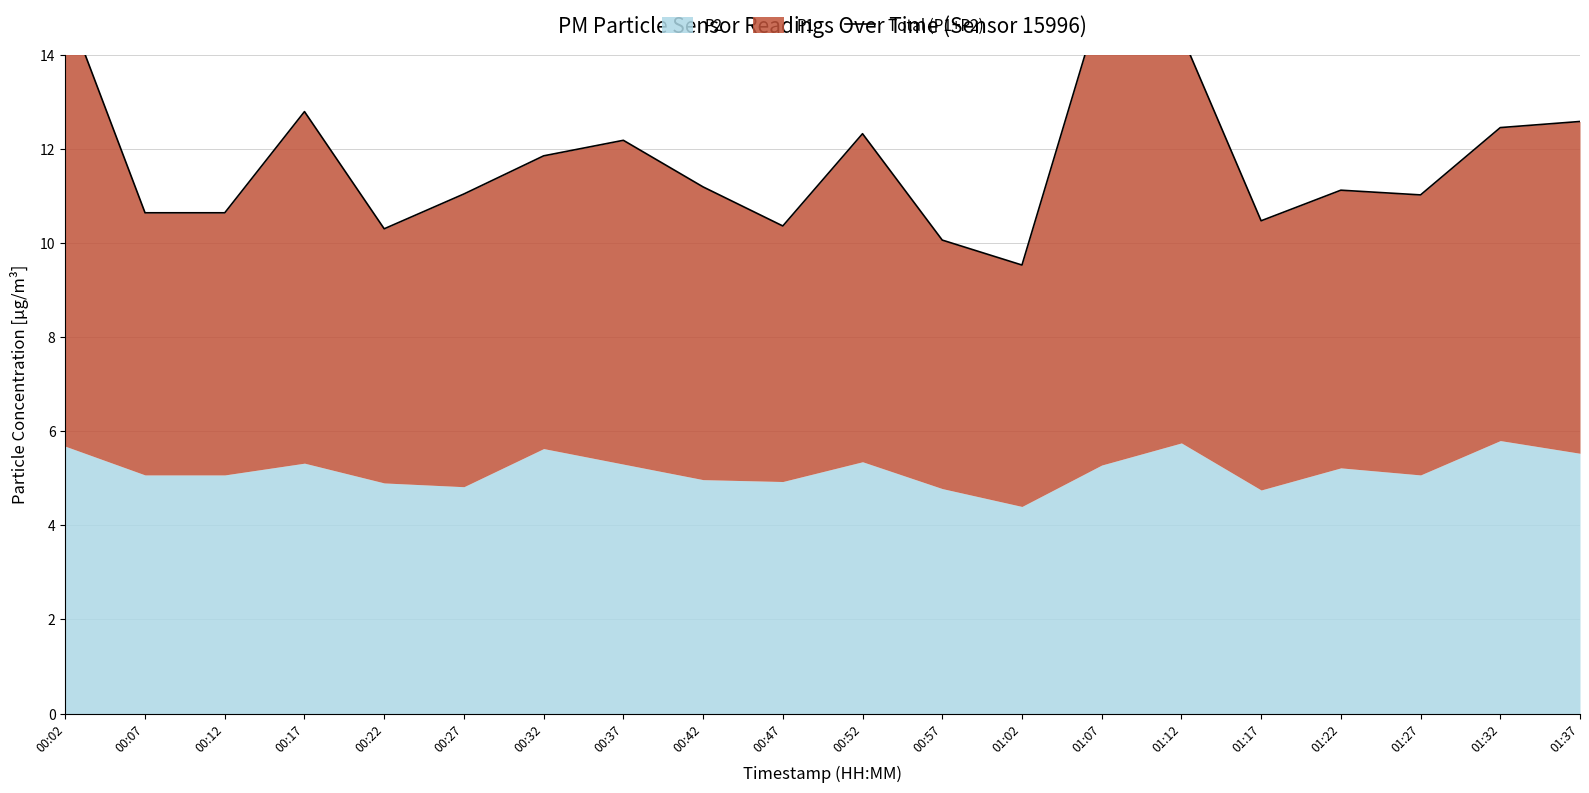

List the labels in order of value, largest first.

01:07, 00:02, 01:12, 00:17, 01:37, 01:32, 00:52, 00:37, 00:32, 00:42, 01:22, 00:27, 01:27, 00:07, 00:12, 01:17, 00:47, 00:22, 00:57, 01:02